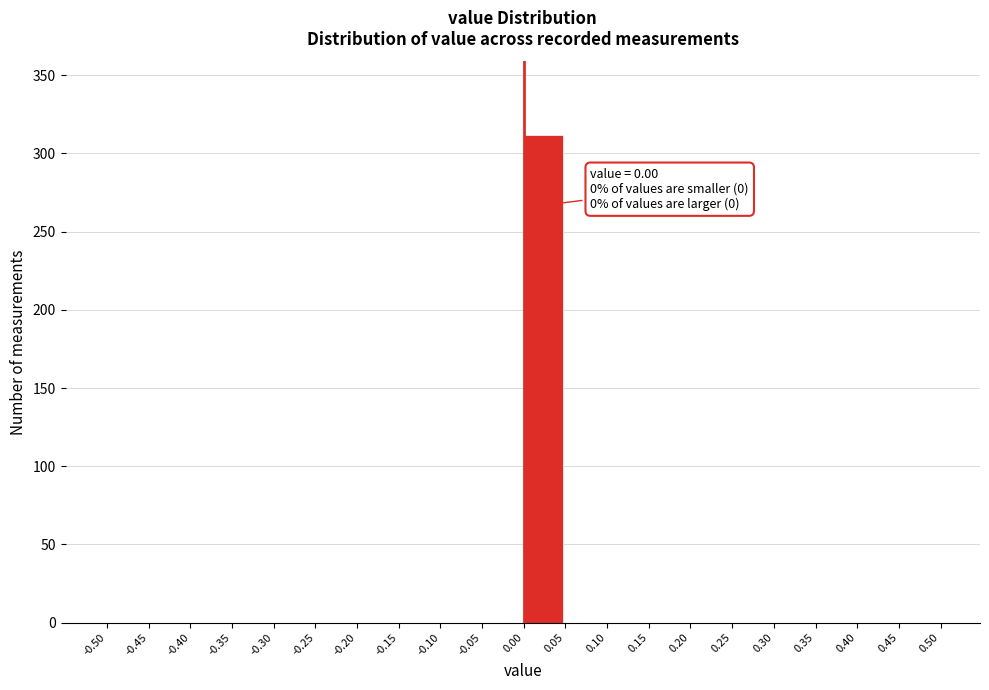

Over which range of the x-axis is the bar tallest?

0.00 to 0.05